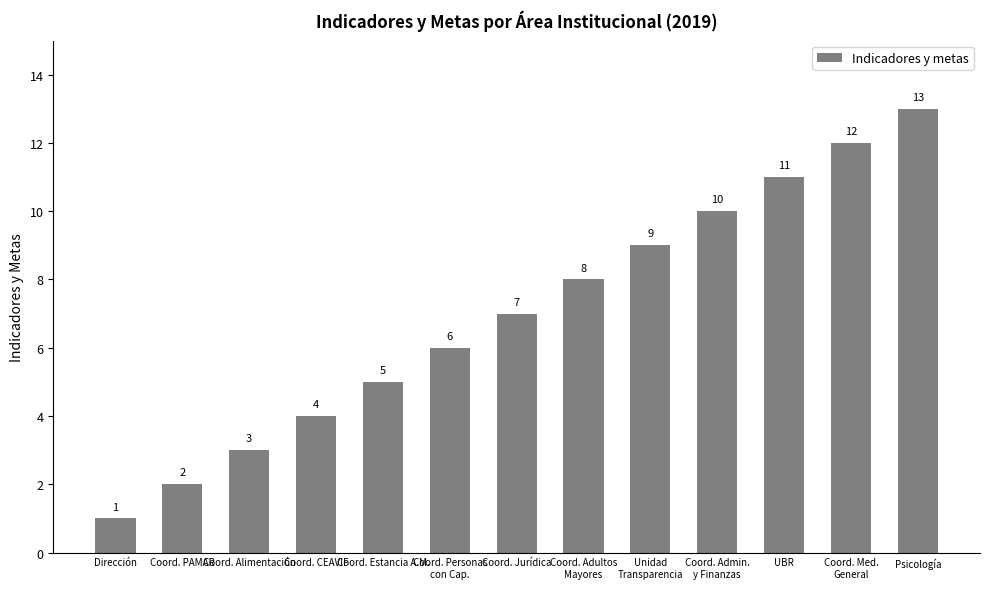

Is it true that the value at UBR is 11?

True